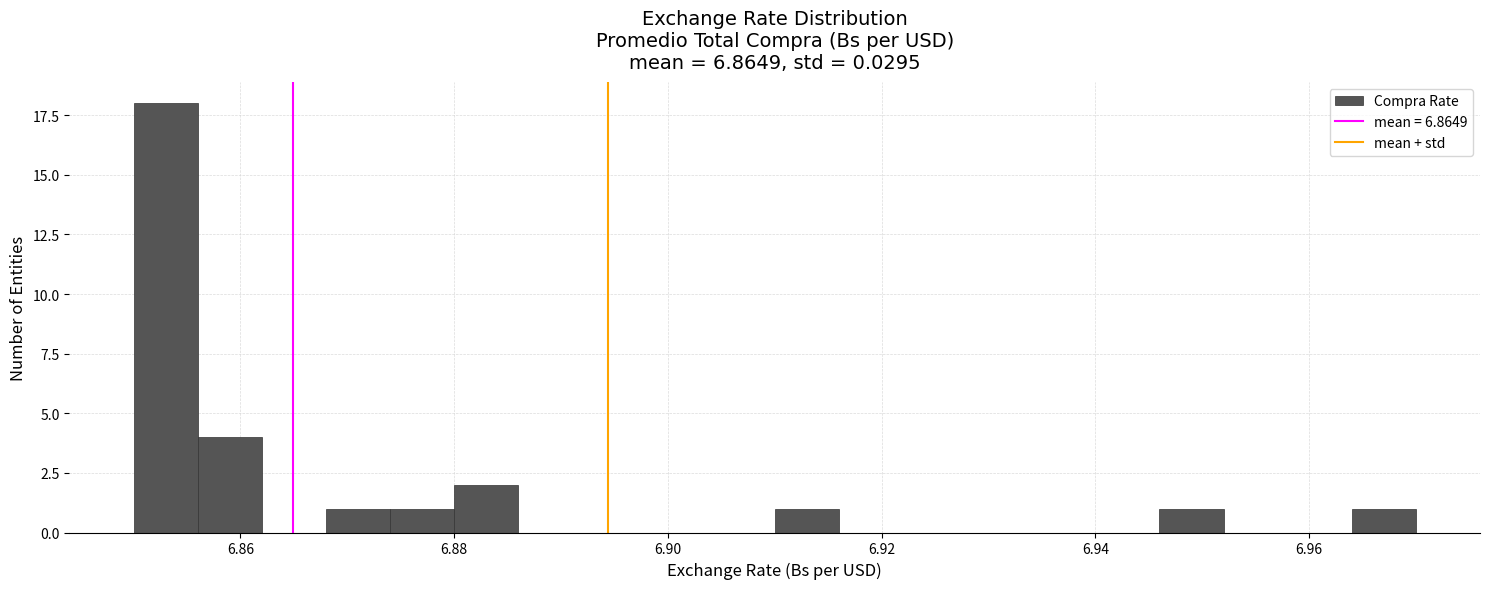

Read against the x-axis, roughly where is the centre of the tallest bar?

6.854